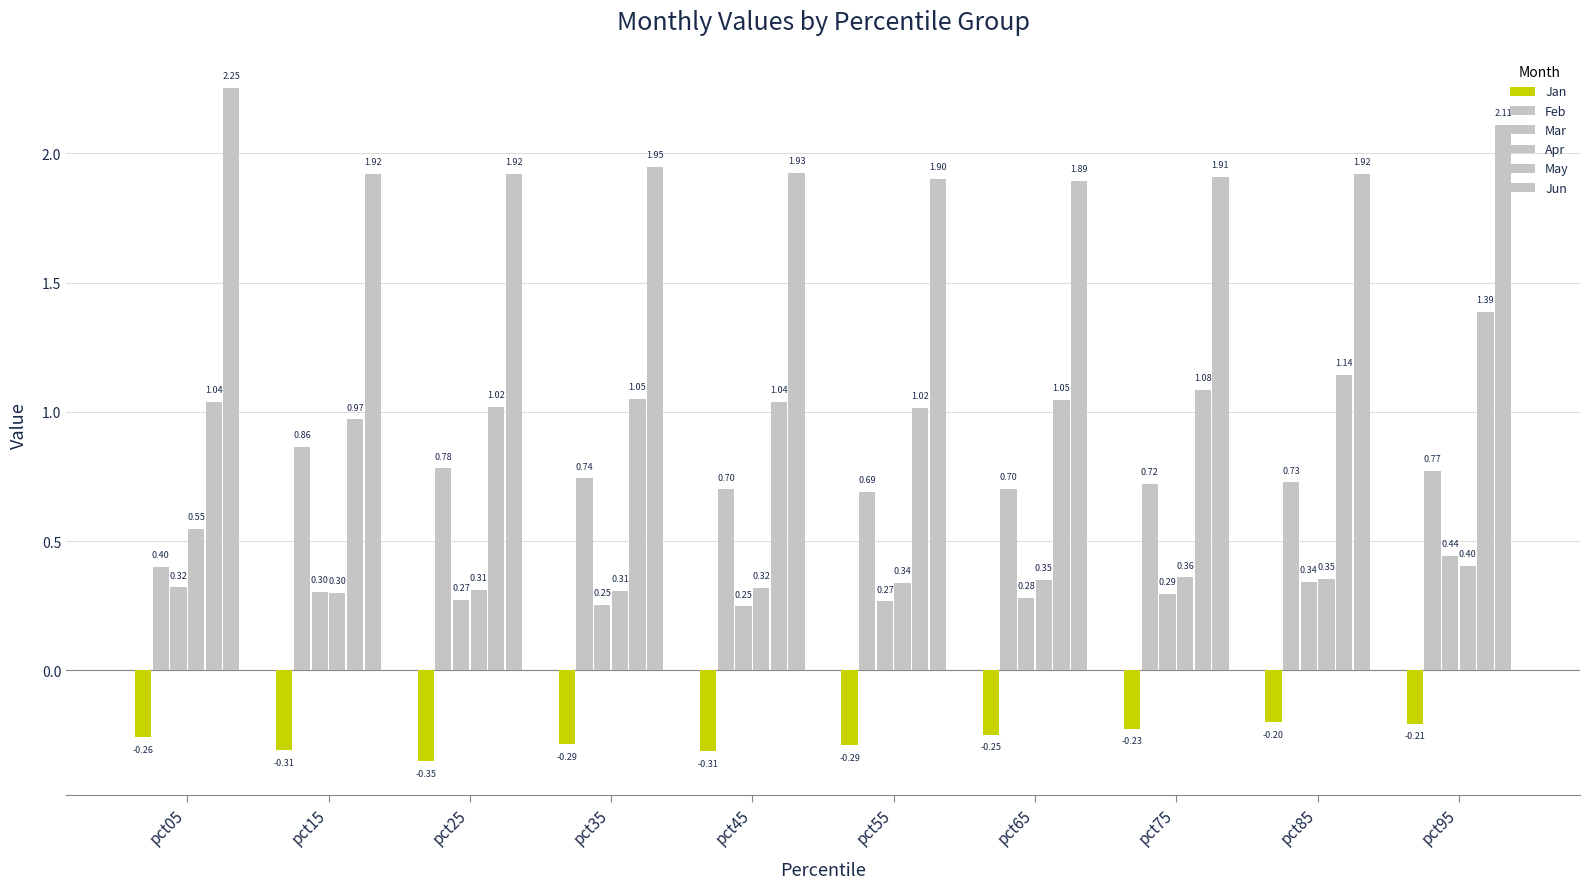

At how many categories does at least one series exceed 0?

10